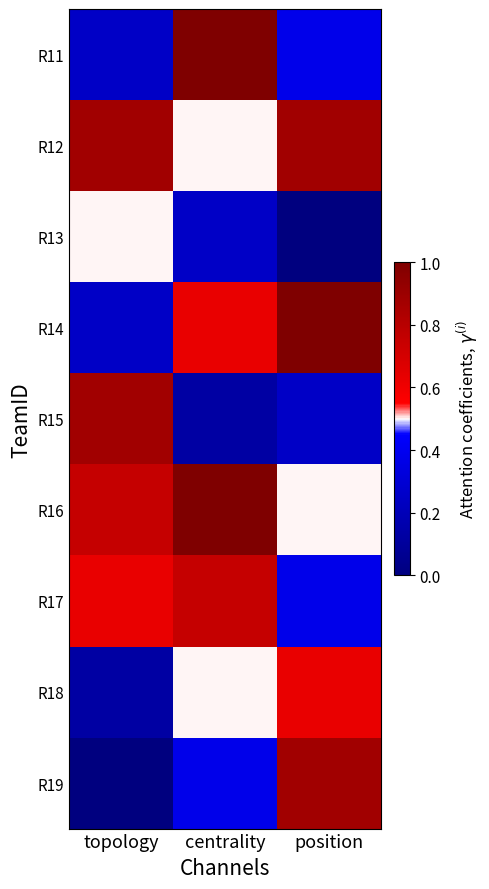

Reading right to left, extract all data points from this chart.

R11: position=0.4	centrality=1.0	topology=0.2
R12: position=0.9	centrality=0.5	topology=0.9
R13: position=0.0	centrality=0.2	topology=0.5
R14: position=1.0	centrality=0.6	topology=0.2
R15: position=0.2	centrality=0.1	topology=0.9
R16: position=0.5	centrality=1.0	topology=0.8
R17: position=0.4	centrality=0.8	topology=0.6
R18: position=0.6	centrality=0.5	topology=0.1
R19: position=0.9	centrality=0.4	topology=0.0